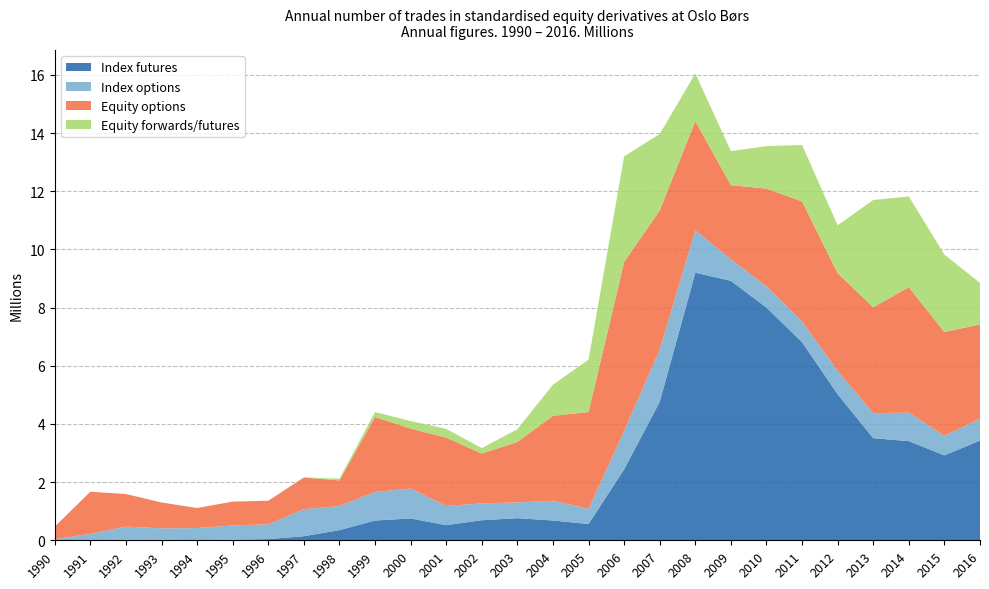

Reading left to right, what are all the values shown in this chart?

Index futures: 1990=0.0	1991=0.0	1992=0.0	1993=0.0	1994=0.0	1995=0.0	1996=0.0	1997=0.1	1998=0.3	1999=0.7	2000=0.8	2001=0.5	2002=0.7	2003=0.8	2004=0.7	2005=0.6	2006=2.4	2007=4.8	2008=9.2	2009=8.9	2010=8.0	2011=6.8	2012=5.0	2013=3.5	2014=3.4	2015=2.9	2016=3.4
Index options: 1990=0.0	1991=0.2	1992=0.5	1993=0.4	1994=0.4	1995=0.5	1996=0.5	1997=0.9	1998=0.8	1999=1.0	2000=1.0	2001=0.7	2002=0.6	2003=0.5	2004=0.7	2005=0.5	2006=1.3	2007=1.8	2008=1.5	2009=0.7	2010=0.7	2011=0.7	2012=0.8	2013=0.9	2014=1.0	2015=0.7	2016=0.8
Equity options: 1990=0.4	1991=1.4	1992=1.1	1993=0.9	1994=0.7	1995=0.8	1996=0.8	1997=1.1	1998=0.9	1999=2.6	2000=2.1	2001=2.4	2002=1.7	2003=2.1	2004=2.9	2005=3.3	2006=5.8	2007=4.8	2008=3.8	2009=2.5	2010=3.4	2011=4.1	2012=3.4	2013=3.6	2014=4.3	2015=3.6	2016=3.2
Equity forwards/futures: 1990=0.0	1991=0.0	1992=0.0	1993=0.0	1994=0.0	1995=0.0	1996=0.0	1997=0.0	1998=0.1	1999=0.2	2000=0.3	2001=0.3	2002=0.2	2003=0.4	2004=1.1	2005=1.8	2006=3.6	2007=2.6	2008=1.6	2009=1.2	2010=1.5	2011=1.9	2012=1.6	2013=3.7	2014=3.1	2015=2.7	2016=1.4